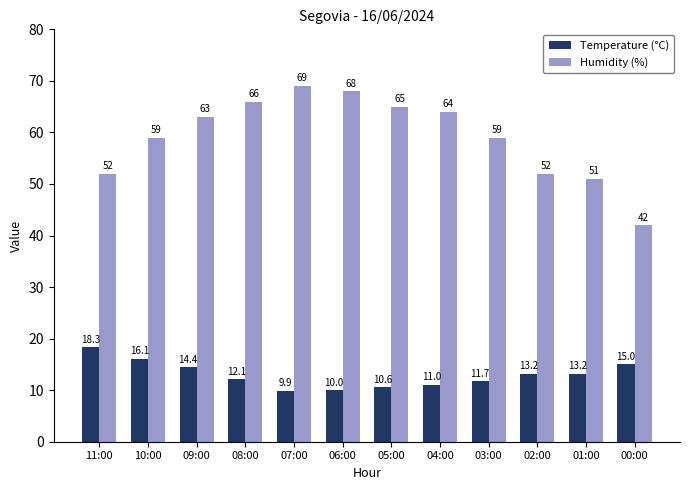

The value of Temperature (°C) at 08:00 is 5.0. True or false?

False